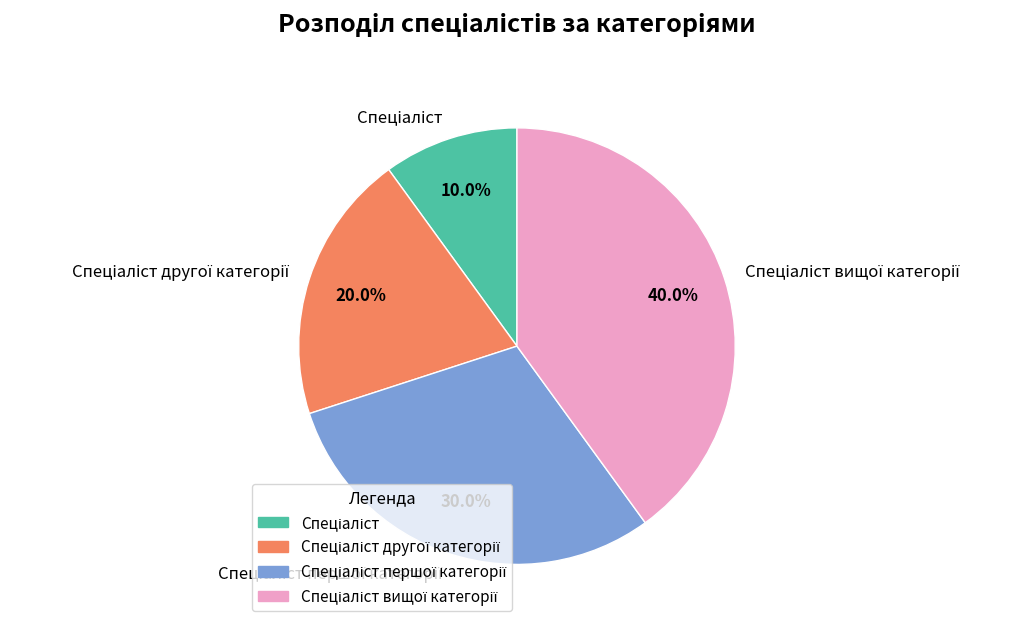

Is there any slice that represents more than half of the pie?

No